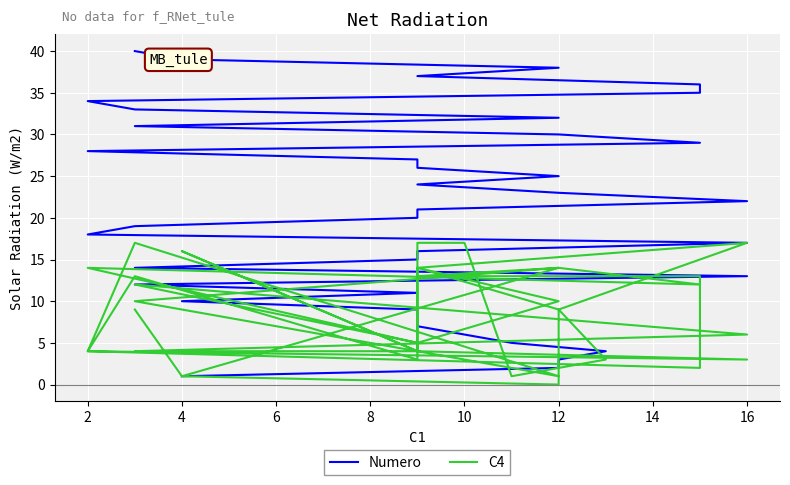

How many series are shown in this chart?

2